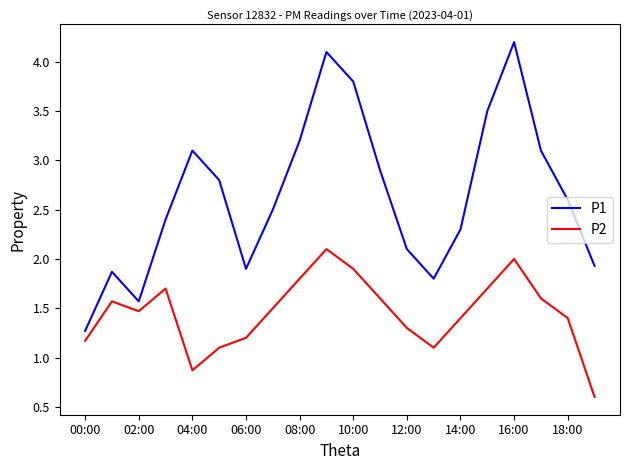

What is the highest value of the P2 series?

2.1